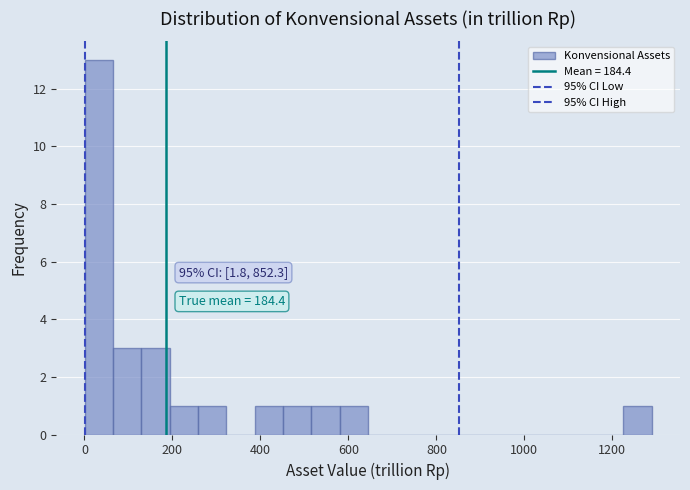

Around what value on the x-axis is the tallest bar? Give the approximate position of its centre, as read against the axis.

40